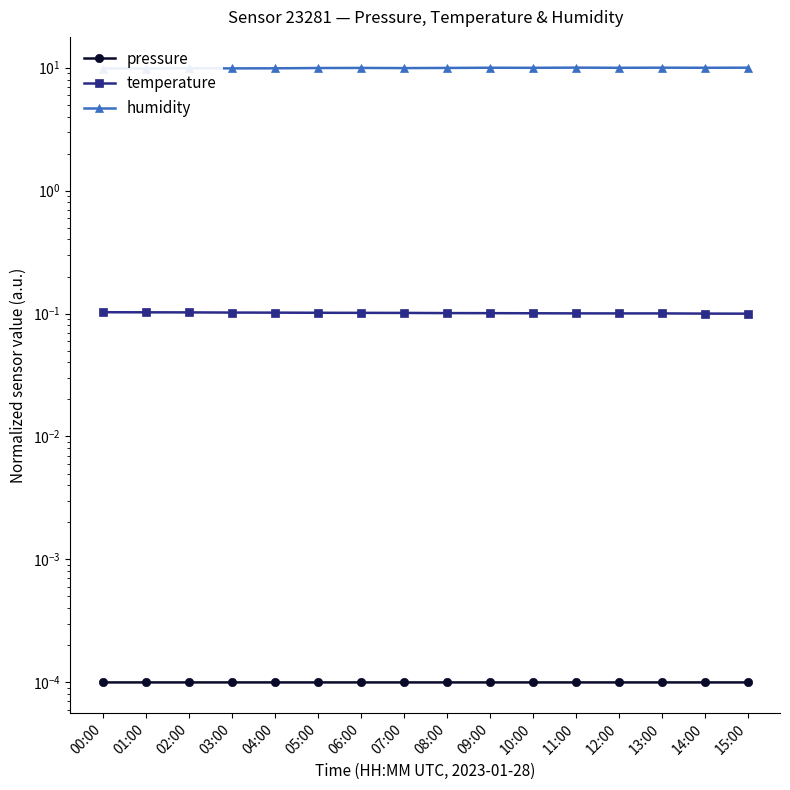

What is the label of the 1st point from the left?

00:00